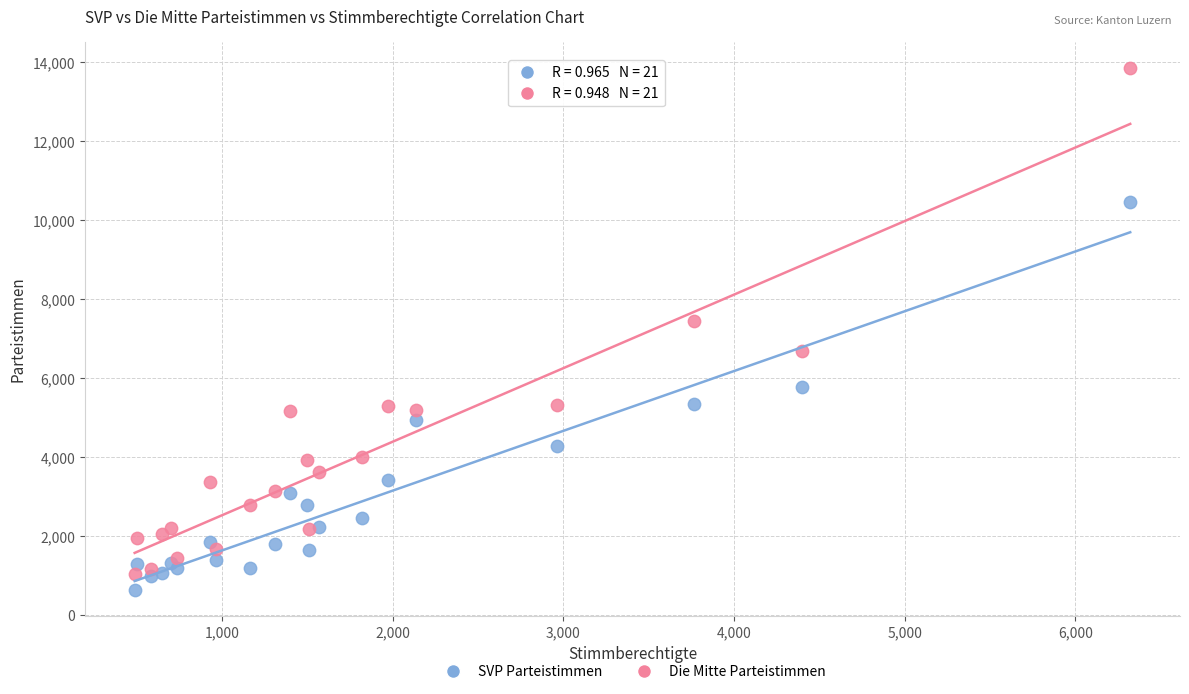

What is the X range (max minus min) for the scatter plot?

5834